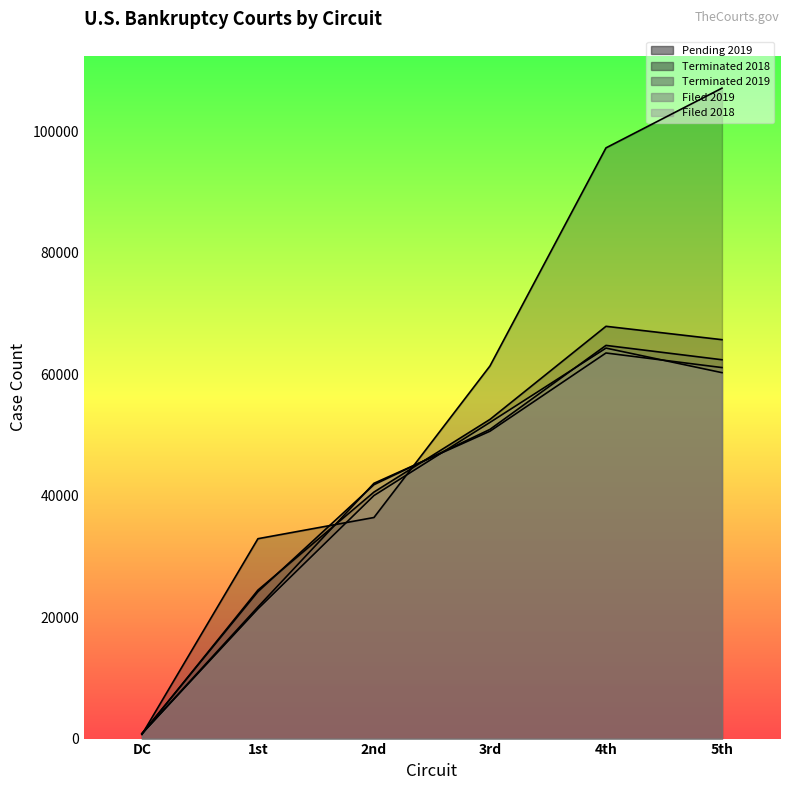

Is the value of Terminated 2018 at 1st greater than the value of Pending 2019 at 1st?

No